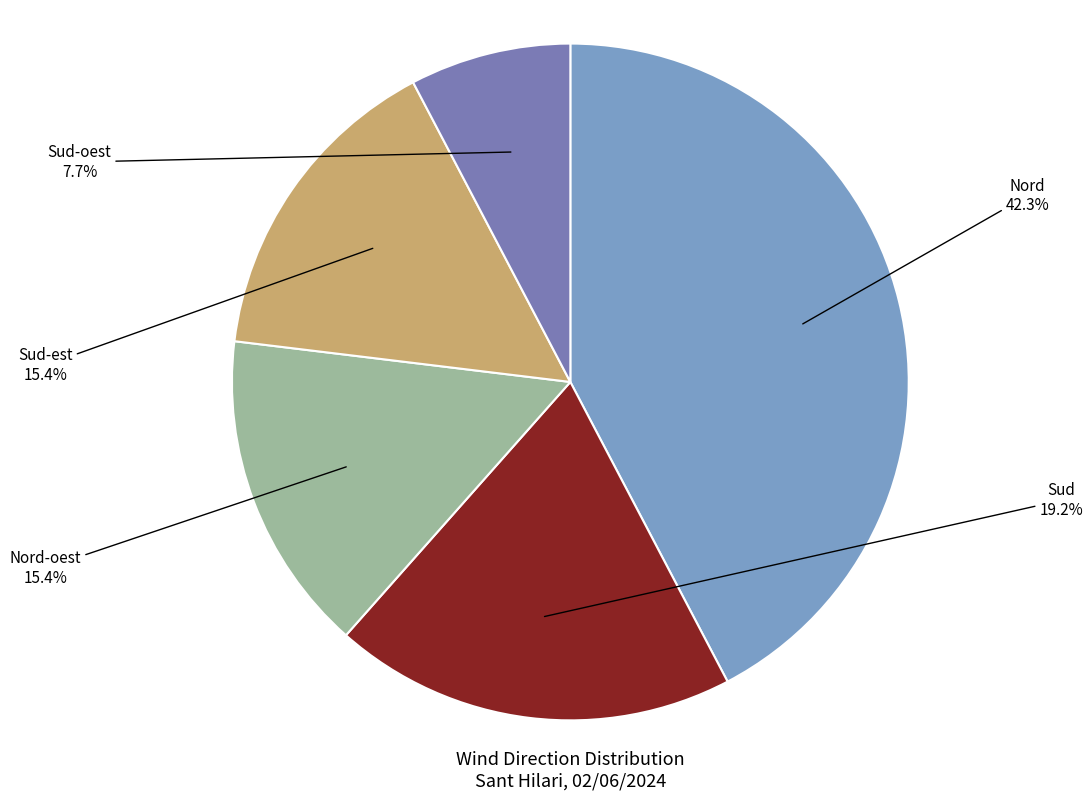

Does any single category account for the majority?

No